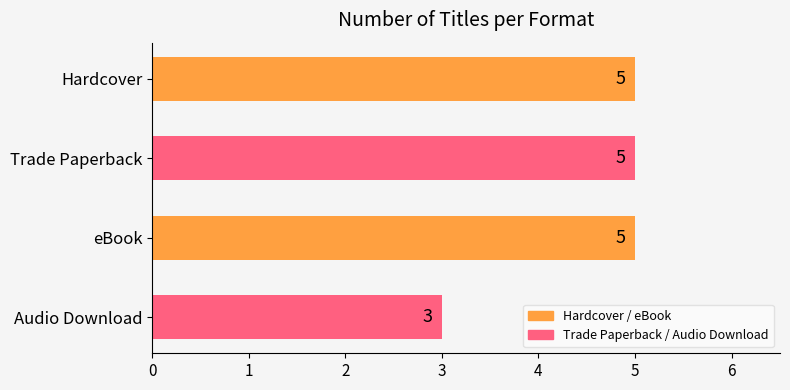

What is the ratio of the value at Audio Download to the value at Hardcover?

0.6